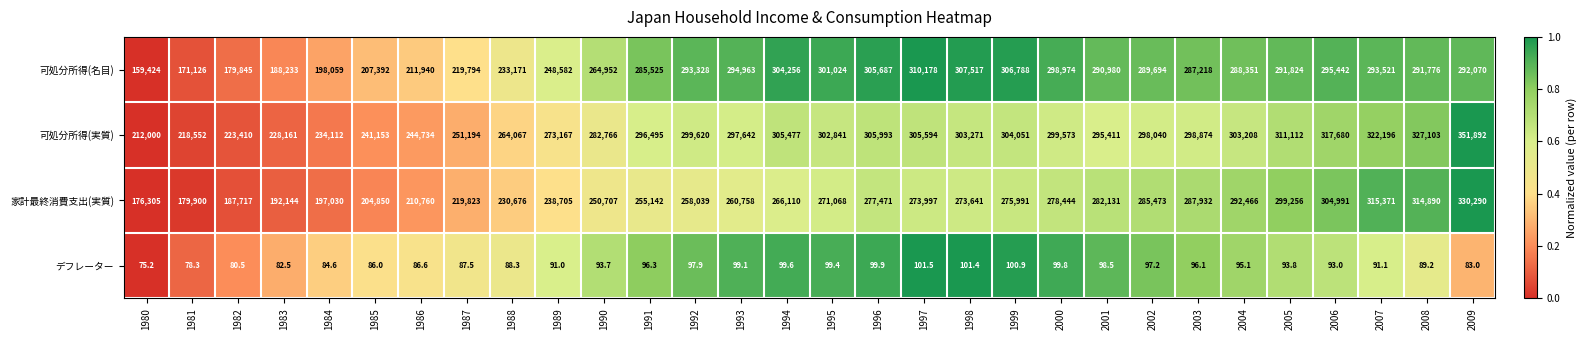

How many data points does each series have?

30